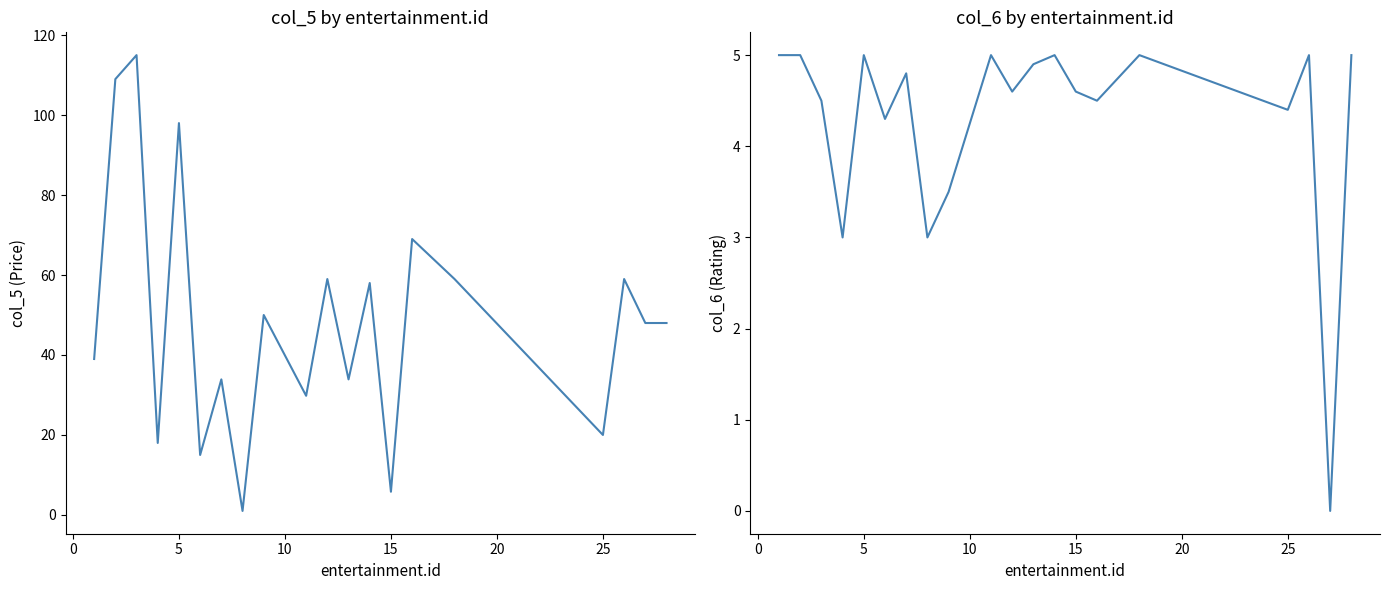

Reading left to right, list all the values displayed in this chart.

col_5: 39.0	109.0	115.0	18.0	98.0	15.0	33.9	1.0	50.0	29.8	59.0	33.9	58.0	5.8	69.0	59.0	20.0	59.0	48.0	48.0
col_6: 5.0	5.0	4.5	3.0	5.0	4.3	4.8	3.0	3.5	5.0	4.6	4.9	5.0	4.6	4.5	5.0	4.4	5.0	0.0	5.0